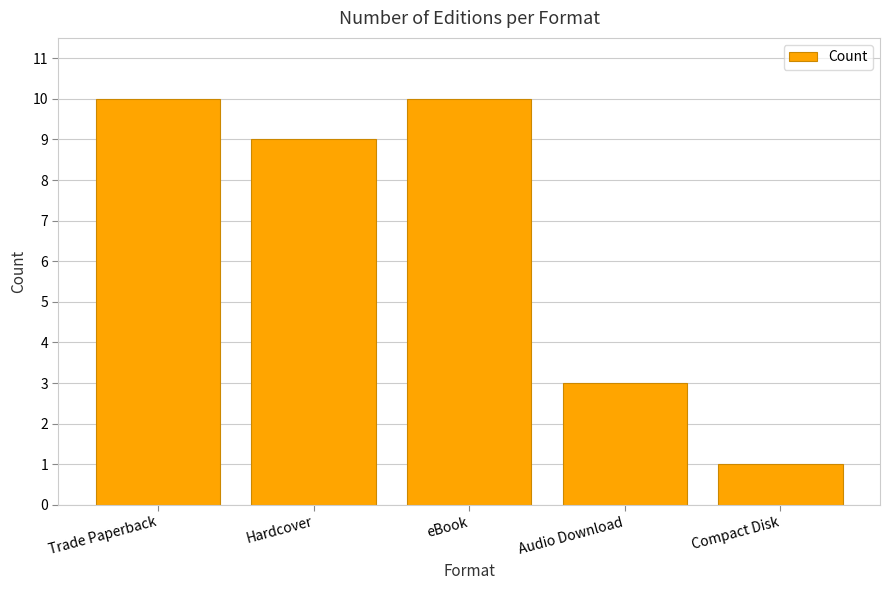

Approximately how many times larger is the value at Audio Download compared to Trade Paperback?

0.3